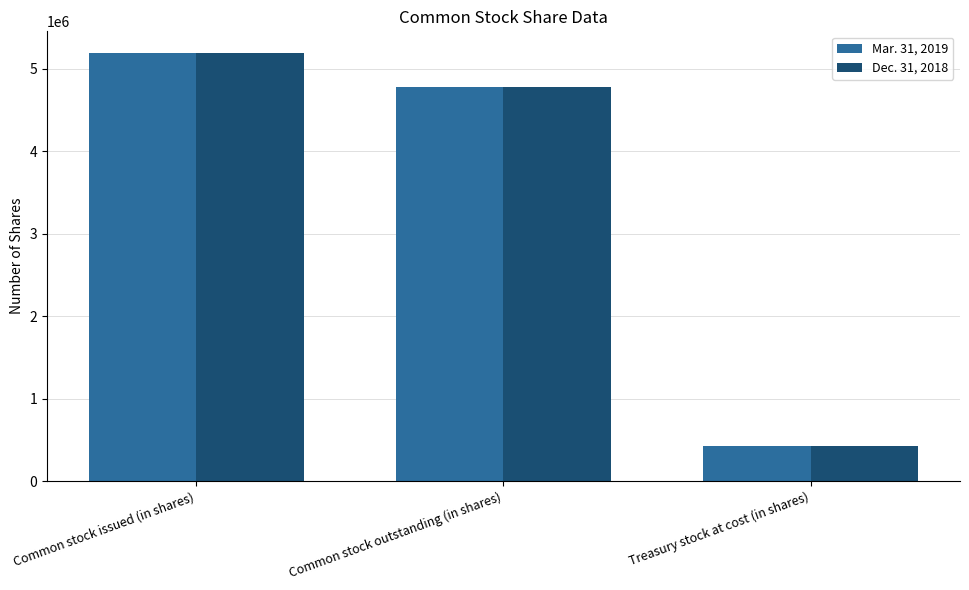

Are the bars horizontal?

No